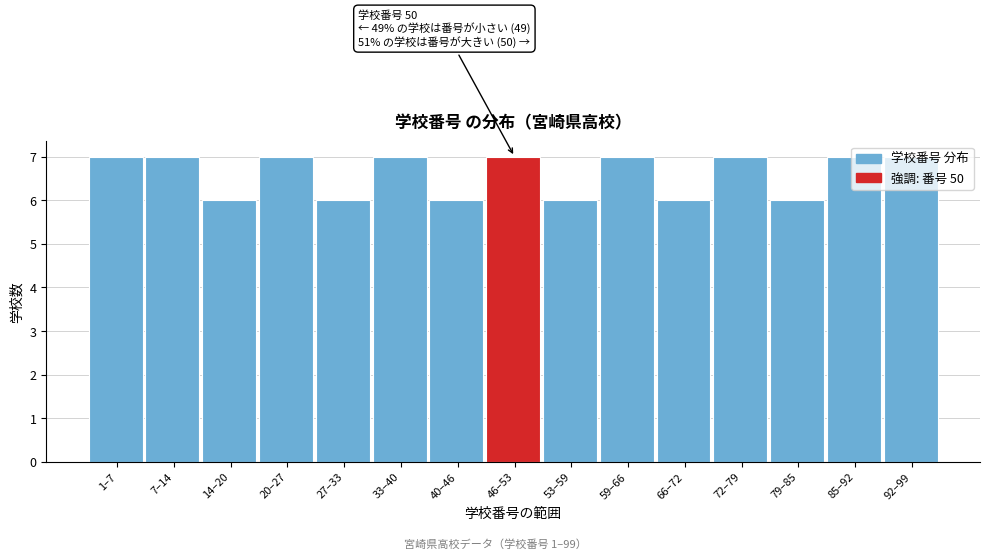

What is the ratio of the value at 27–33 to the value at 7–14?

0.9